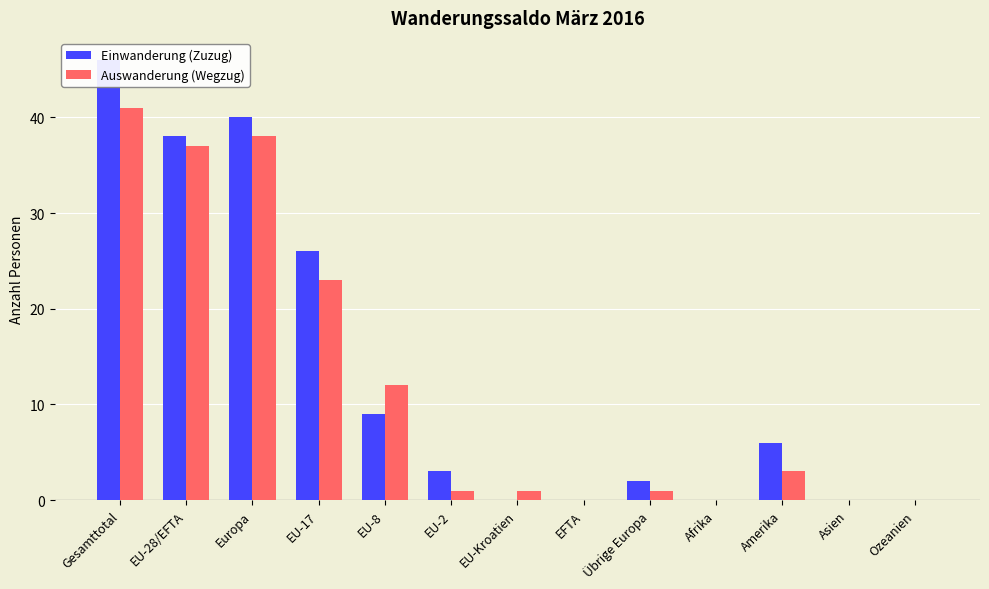

Which label corresponds to the smallest value in the chart?

EU-Kroatien